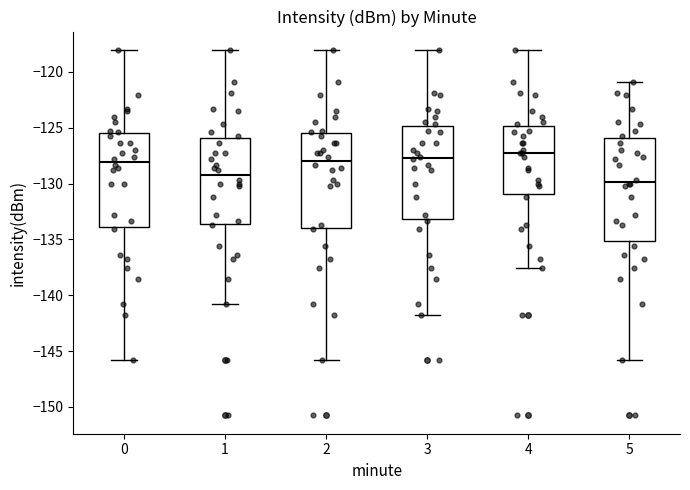

Reading left to right, transcribe this box plot: for each box, give where its median line is, the range the box spans, and where its two whiskers end, as read against the y-axis. The values are not printed on the chart, so give them approximately, as read against the axis.

0: median -128.0, box -134.0 to -125.5, whiskers -146.0 to -118.0
1: median -129.0, box -133.5 to -126.0, whiskers -141.0 to -118.0
2: median -128.0, box -134.0 to -125.5, whiskers -146.0 to -118.0
3: median -127.5, box -133.0 to -125.0, whiskers -141.5 to -118.0
4: median -127.5, box -131.0 to -125.0, whiskers -137.5 to -118.0
5: median -130.0, box -135.0 to -126.0, whiskers -146.0 to -121.0